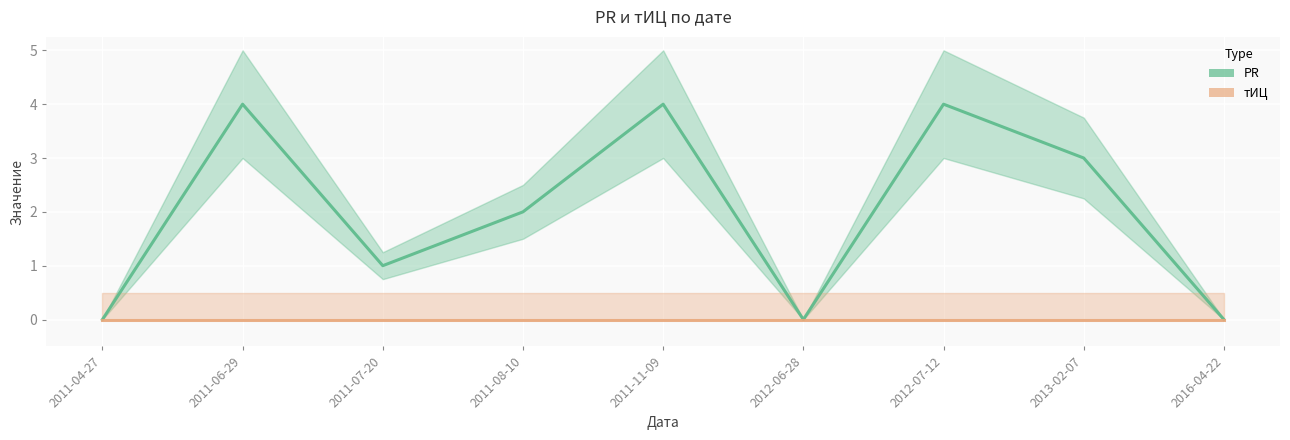

True or false: PR and тИЦ intersect in this chart.

False